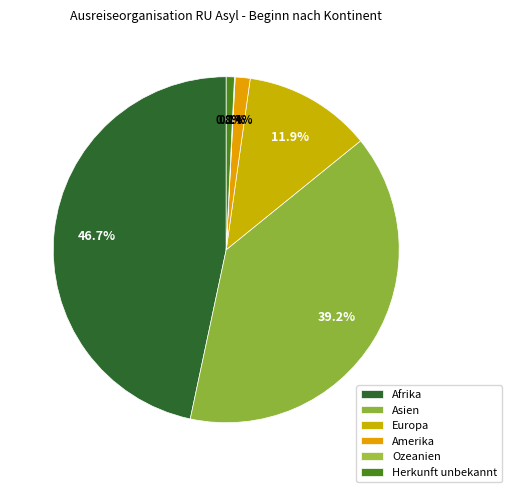

What is the change in value from Asien to Herkunft unbekannt?

-605